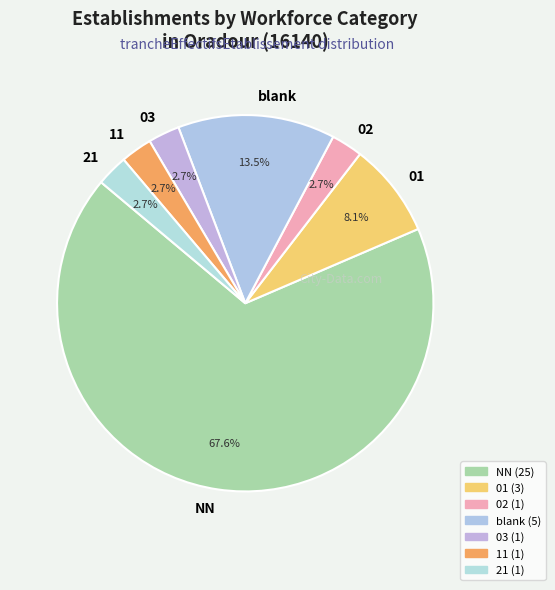

What is the largest slice in the pie chart?

NN